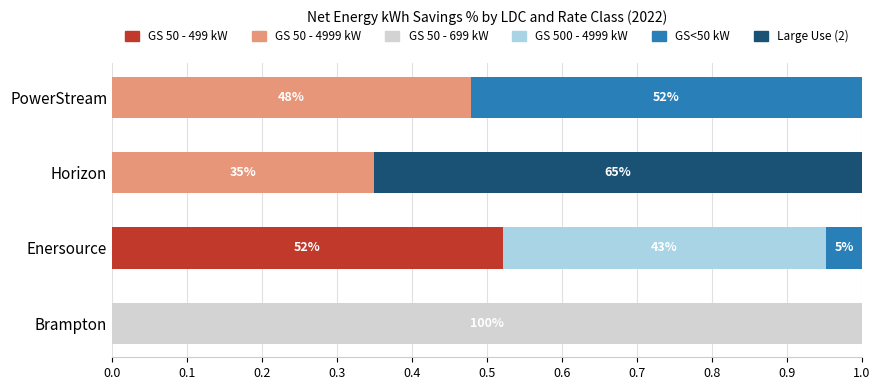

The GS 50 - 499 kW series shows 0.2 at Brampton. True or false?

False